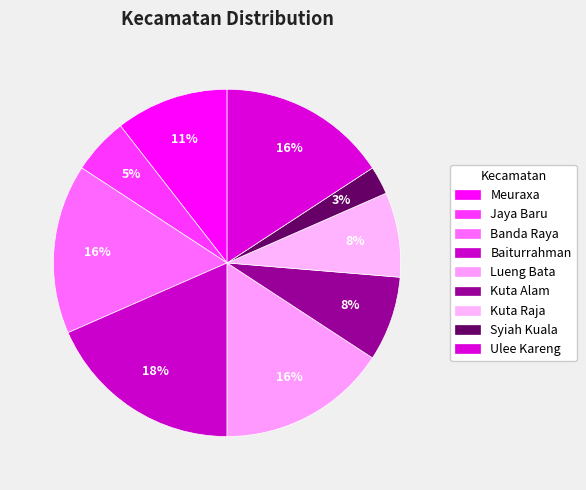

How many slices are in this pie chart?

9